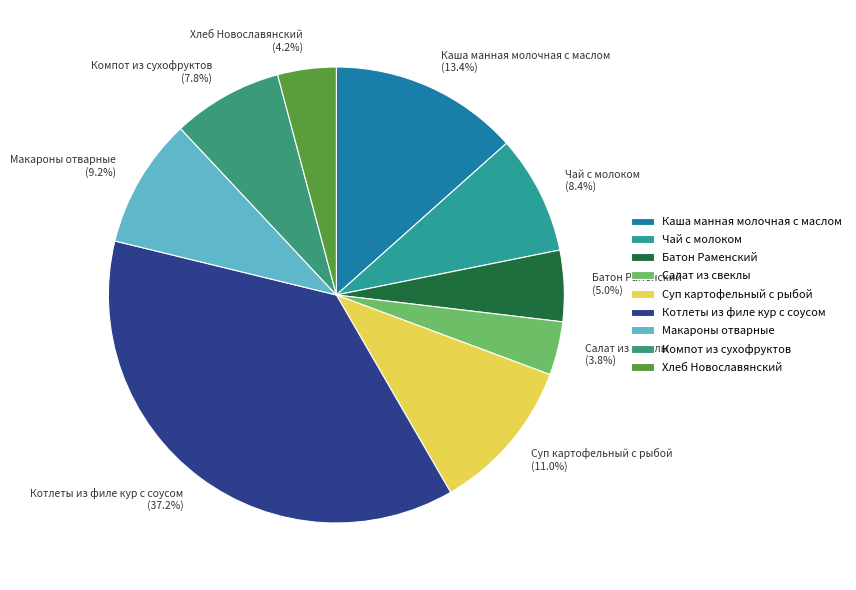

Count the number of slices in the pie.

9